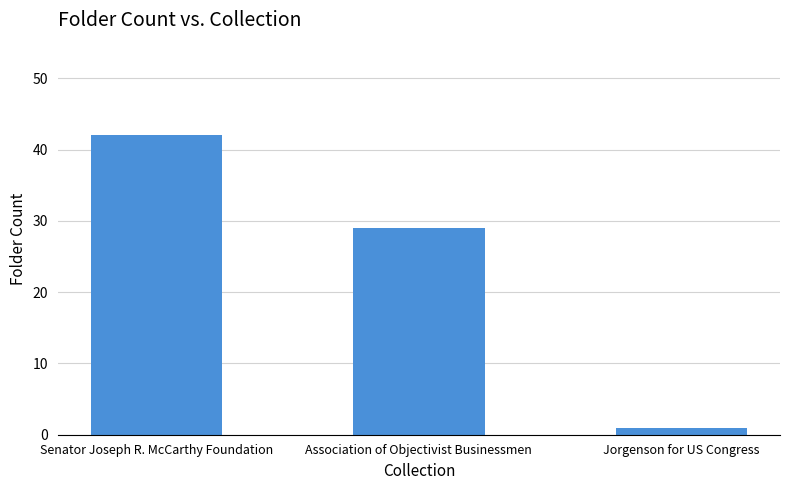

What position from the left is Senator Joseph R. McCarthy Foundation?

1